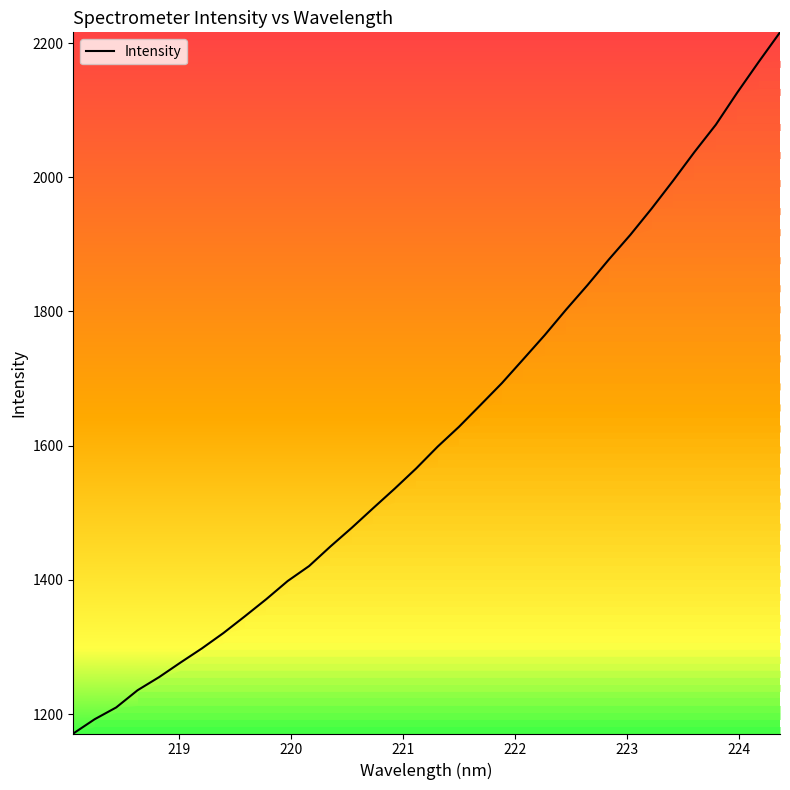

What is the difference between the maximum and minimum values?

1044.7